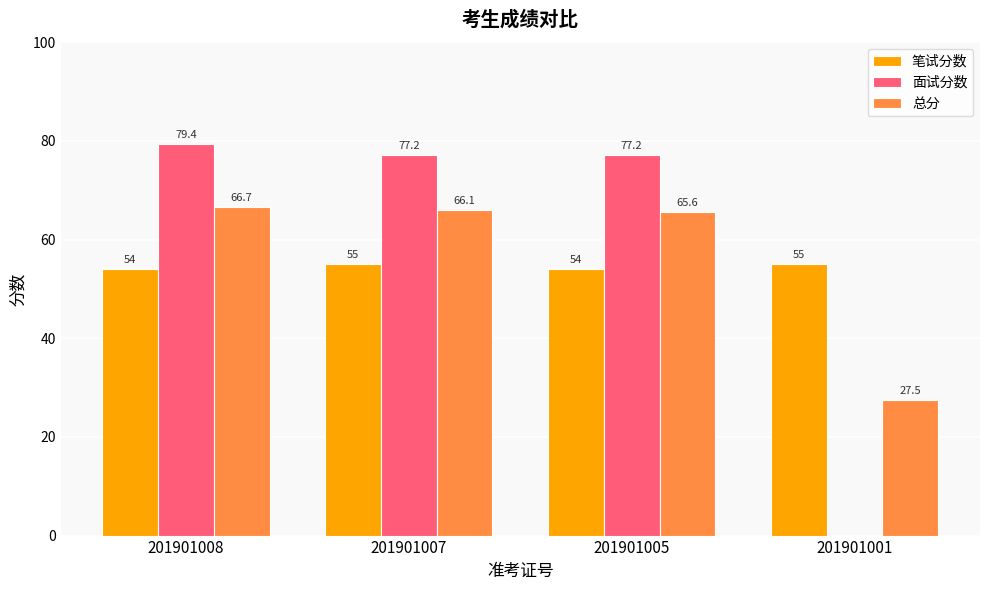

Which series has the largest range (max minus min)?

面试分数